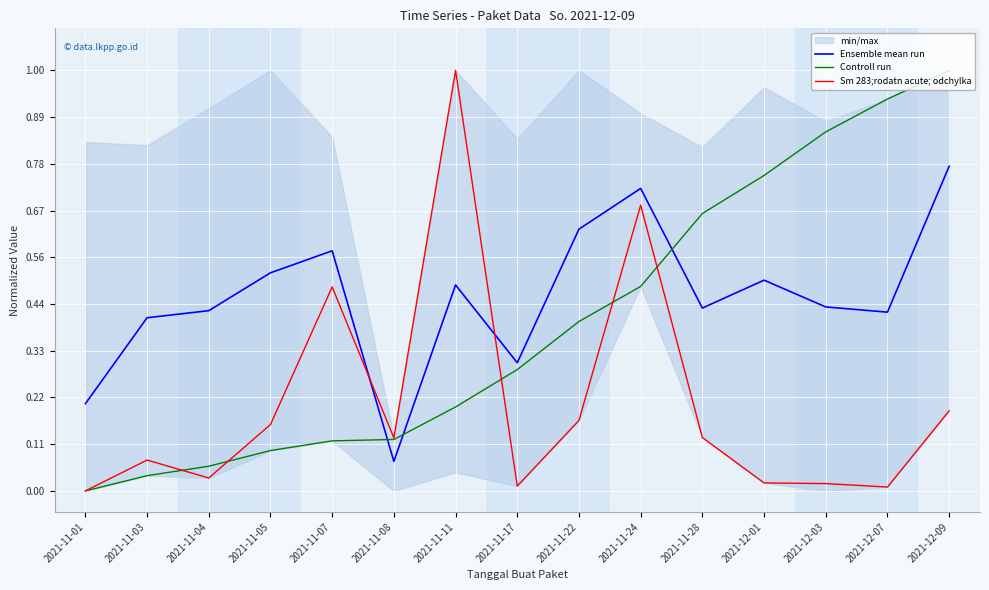

Is the value of Sm 283;rodatn acute; odchylka at 2021-11-11 greater than the value of Ensemble mean run at 2021-11-01?

Yes